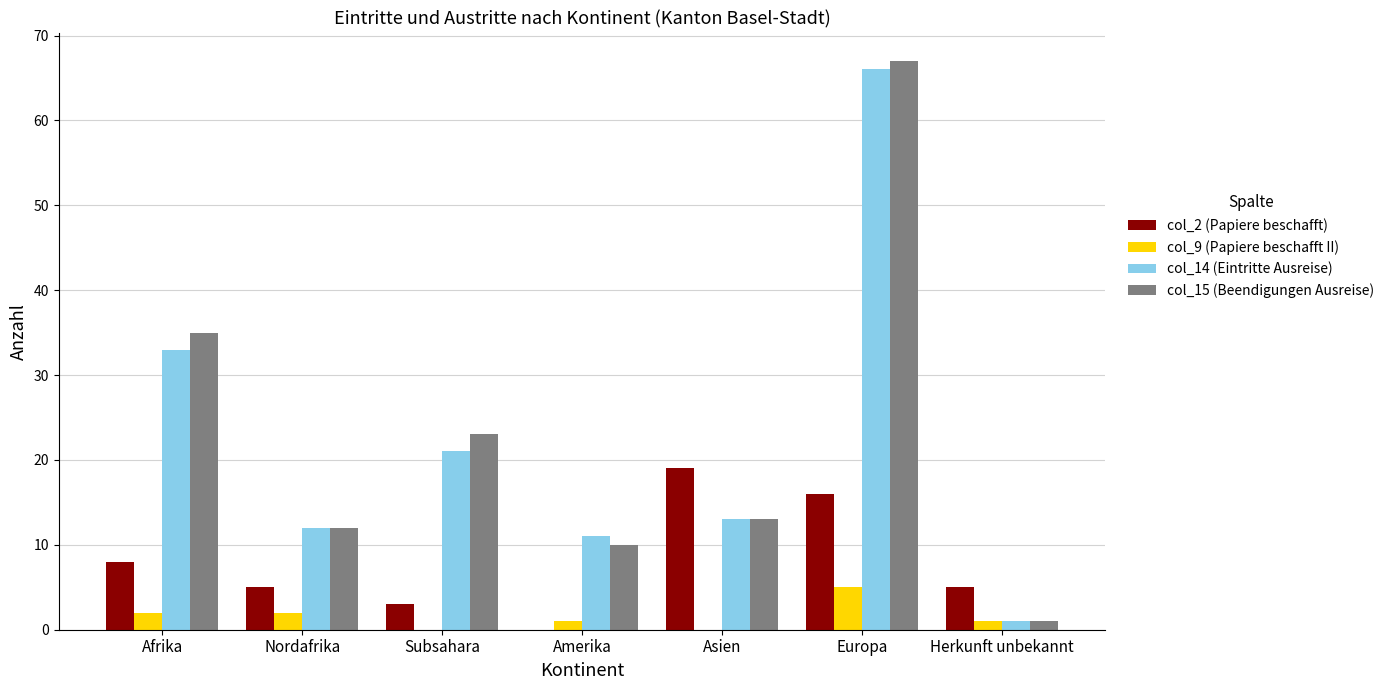

What is the greatest value displayed?

67